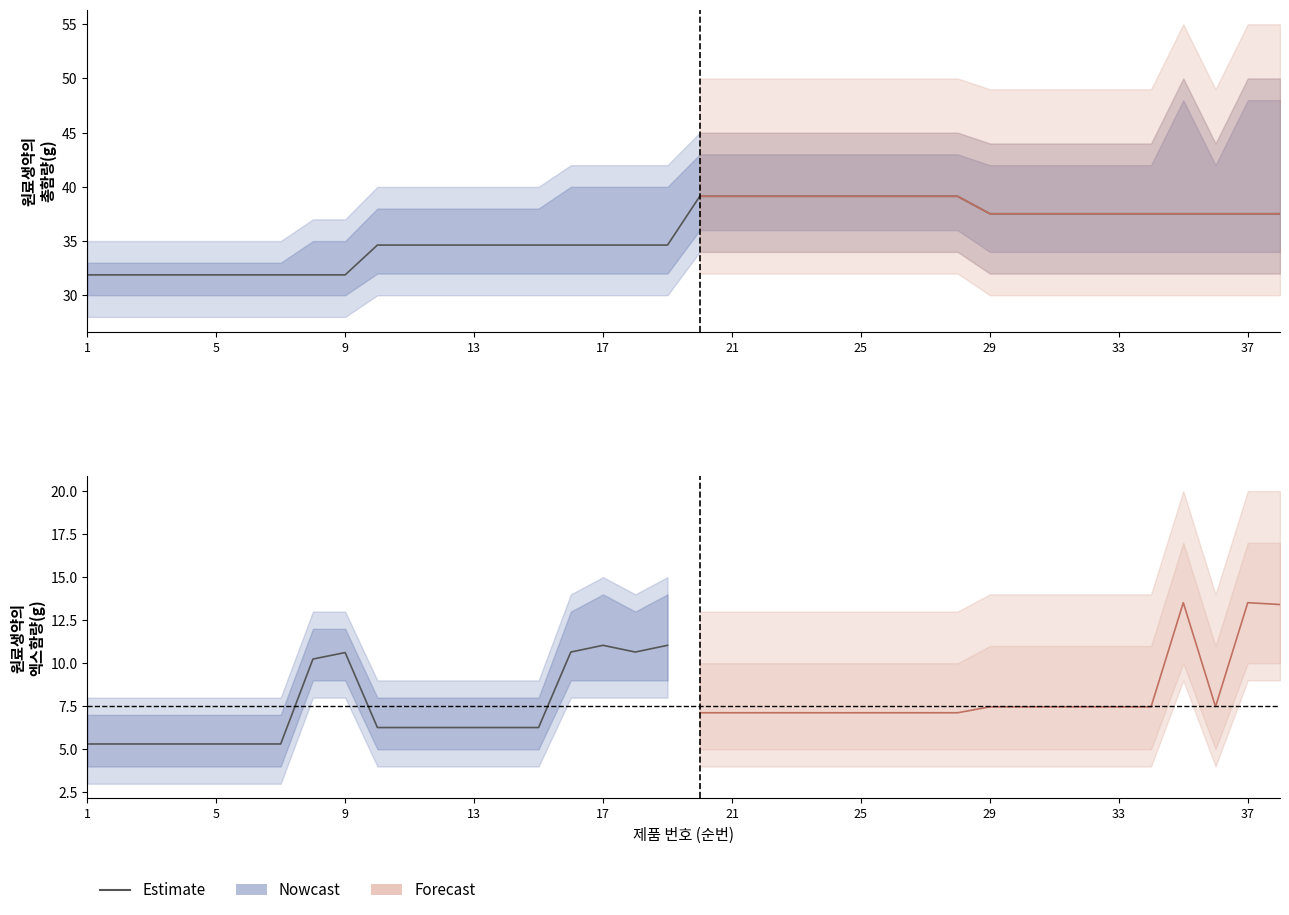

Which category has the lowest value across all series?

1